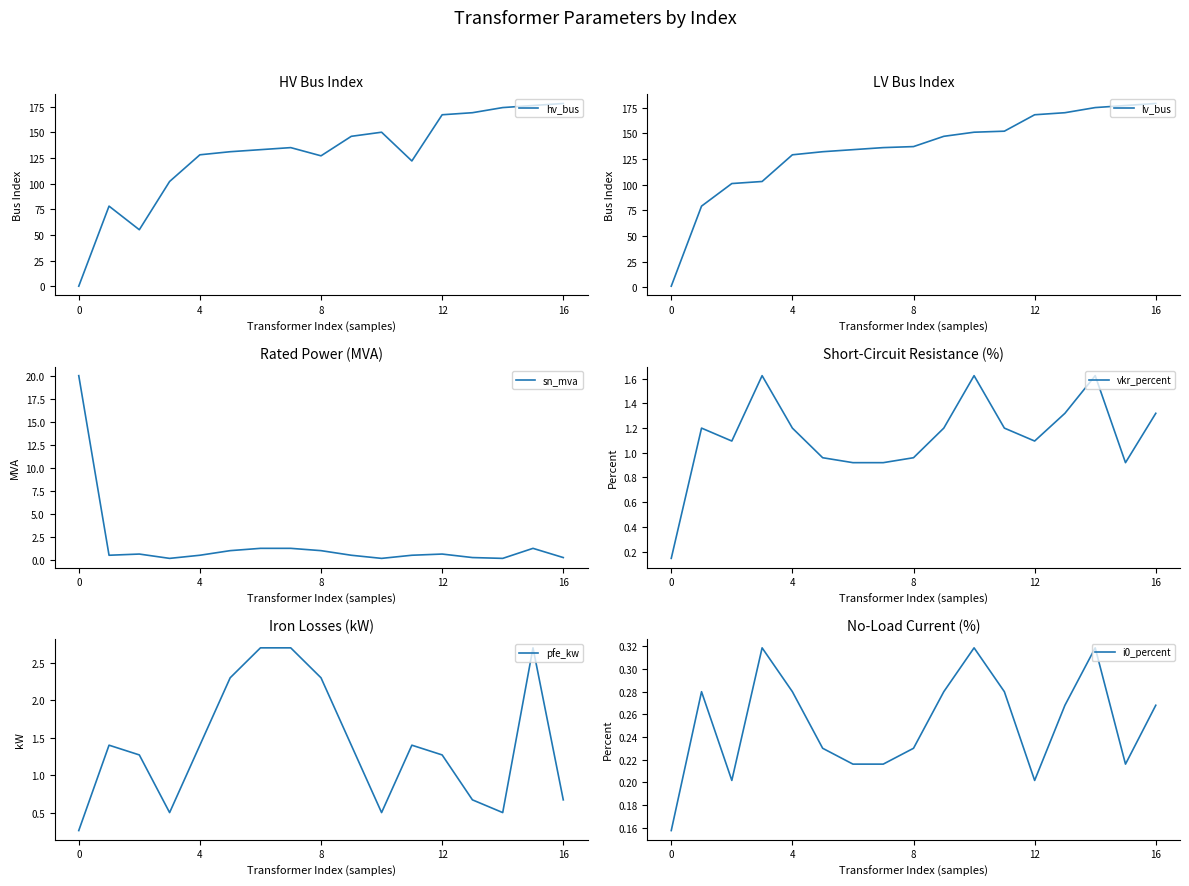

True or false: sn_mva has a value of 0.2 at 16.

True